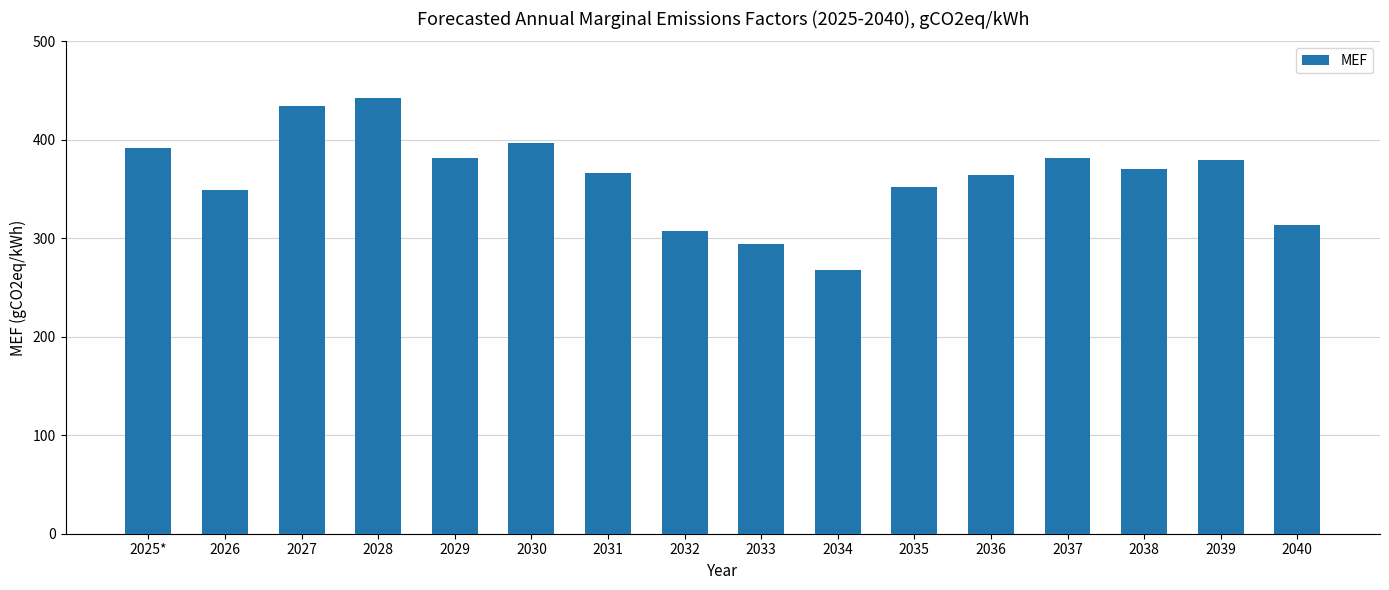

What is the difference between the values at 2025* and 2037?

10